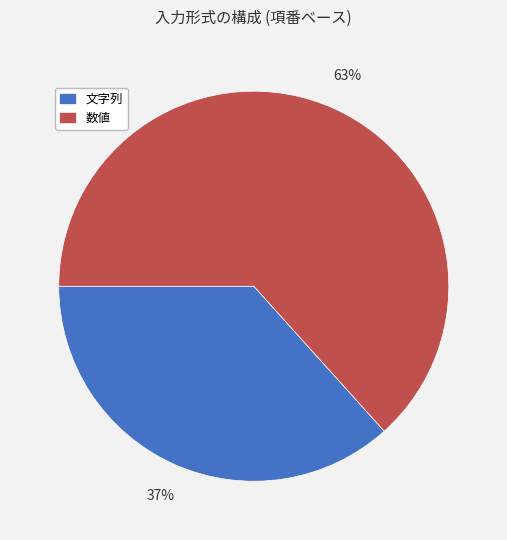

Count the number of slices in the pie.

2